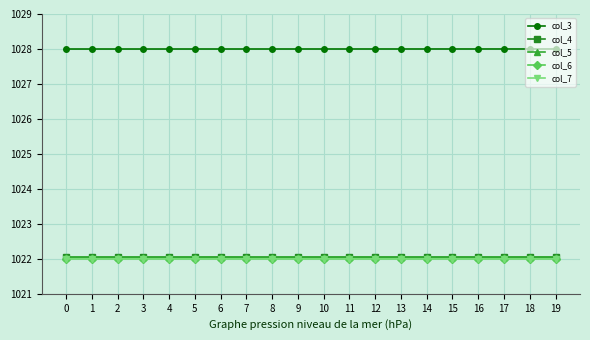

What is the difference between the highest and lowest values at 3?

6.0